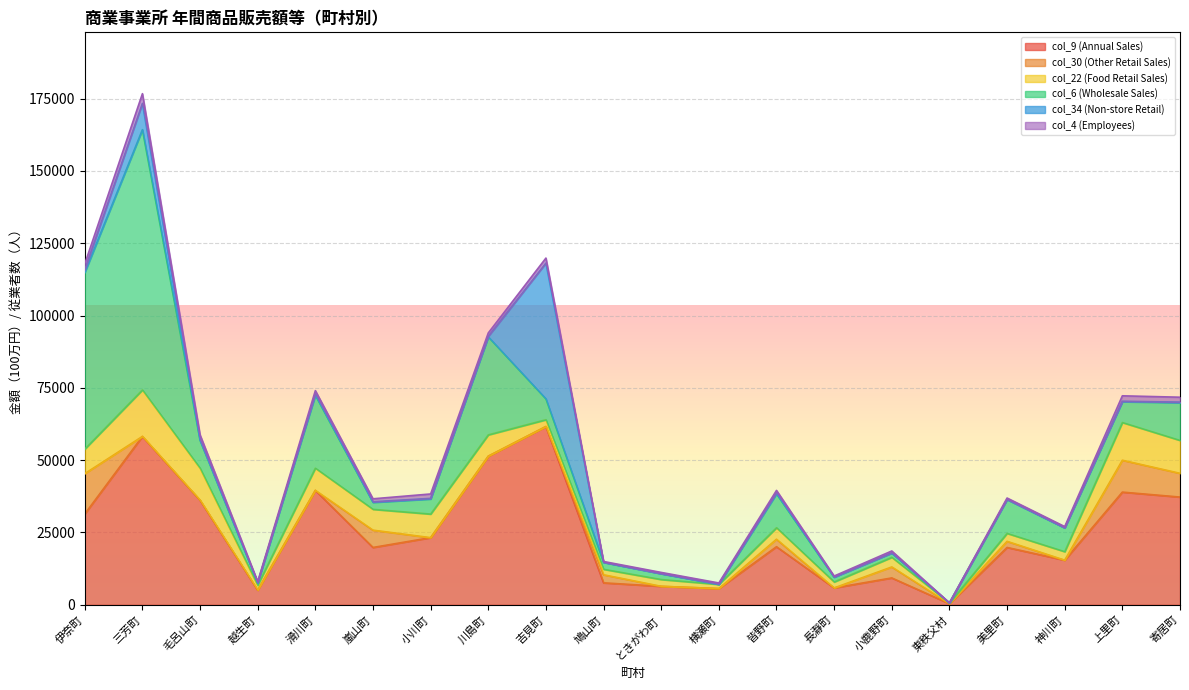

How many values in the col_22 (Food Retail Sales) series exceed 3969?

9